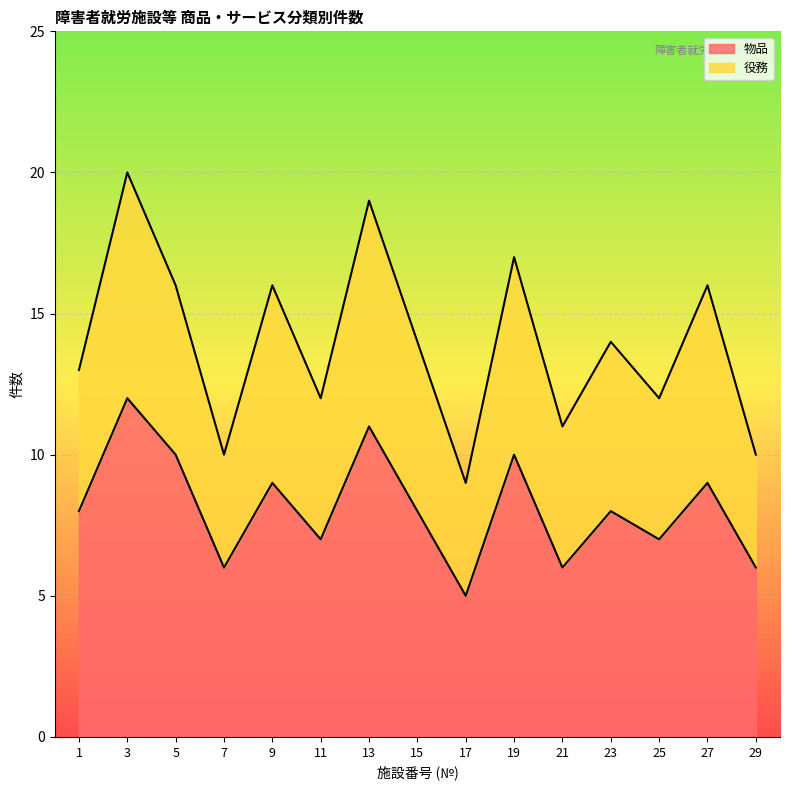

What is the change in value from 21 to 27?

+3